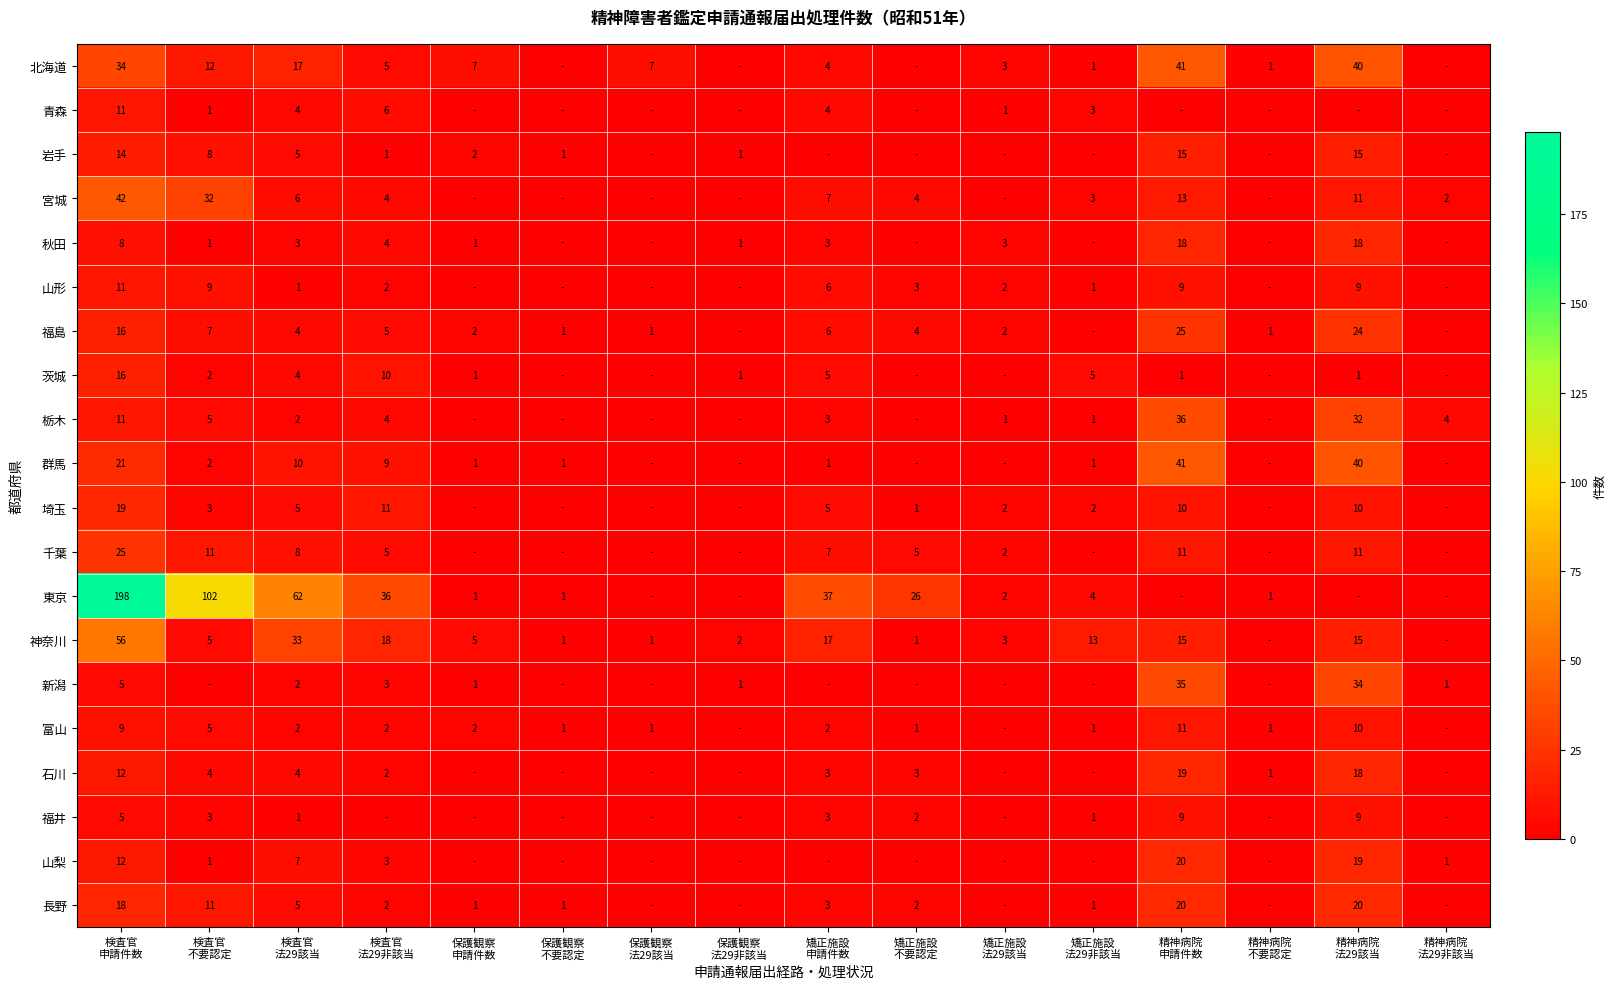

How many data points in 茨城 are less than 1?

6